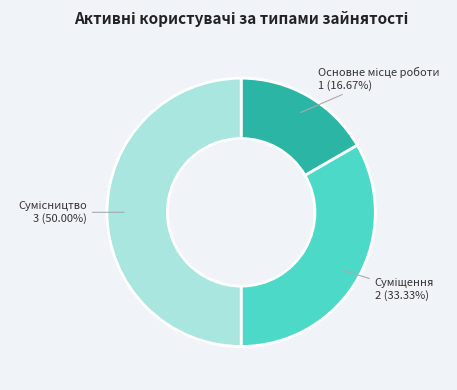

Does any single category account for the majority?

No